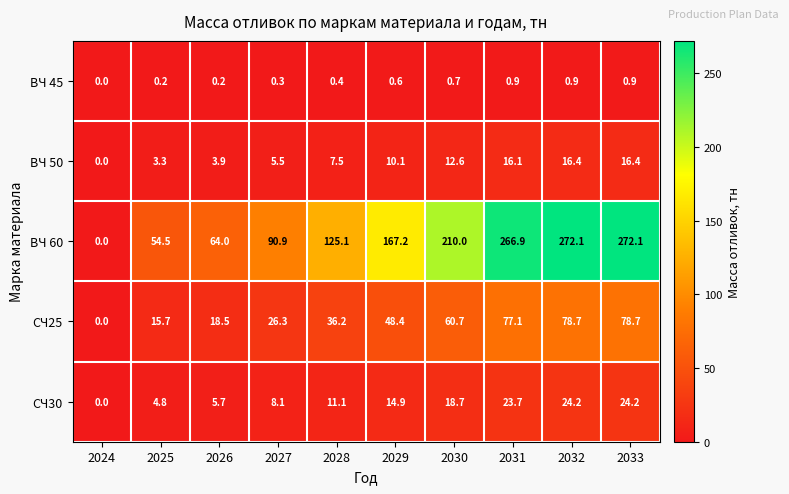

How many data points does each series have?

10